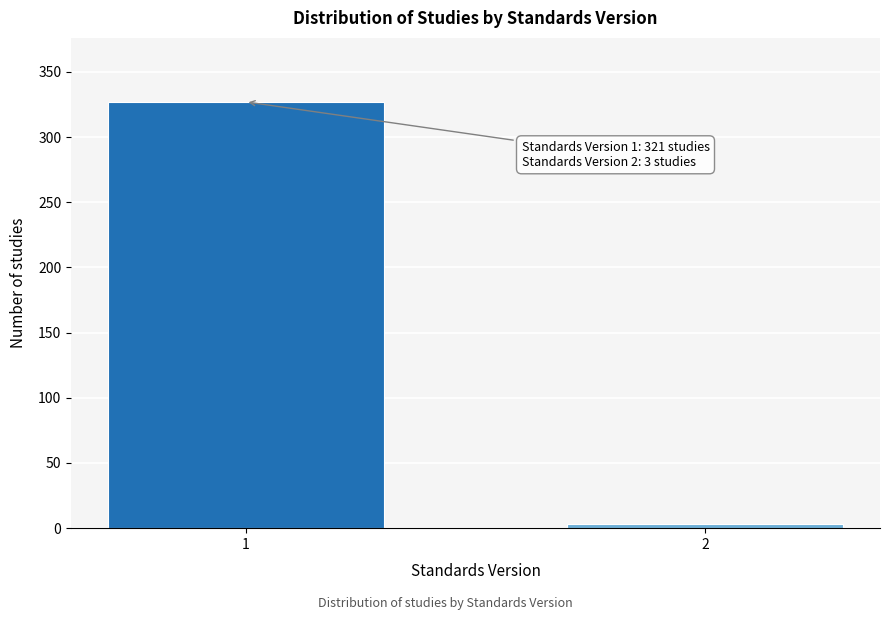

Reading left to right, transcribe all the data shown in this chart.

327	3